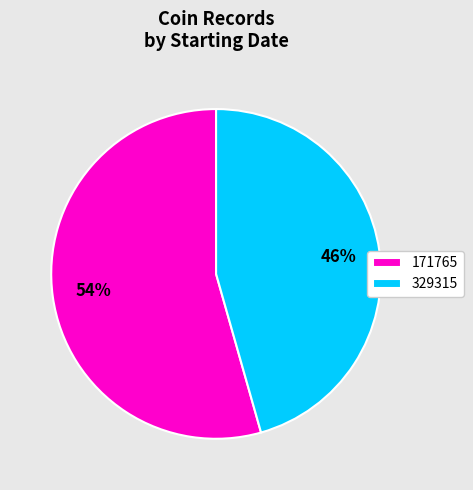

What percentage is the 329315 slice, to the nearest percent?

46%